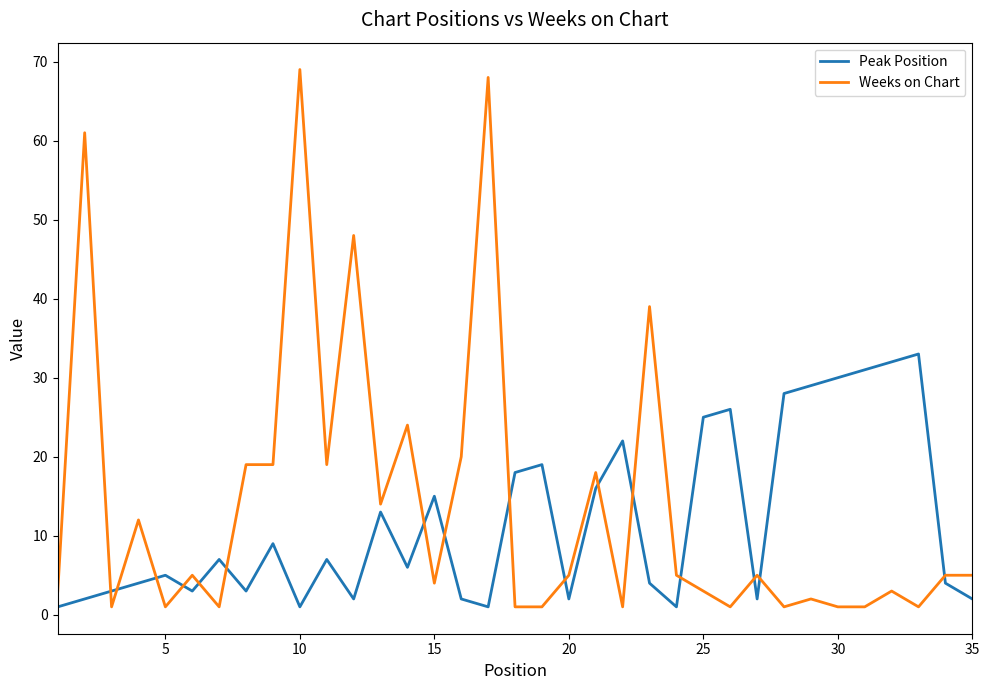

What is the difference between the second highest and minimum values in the Weeks on Chart series?

67